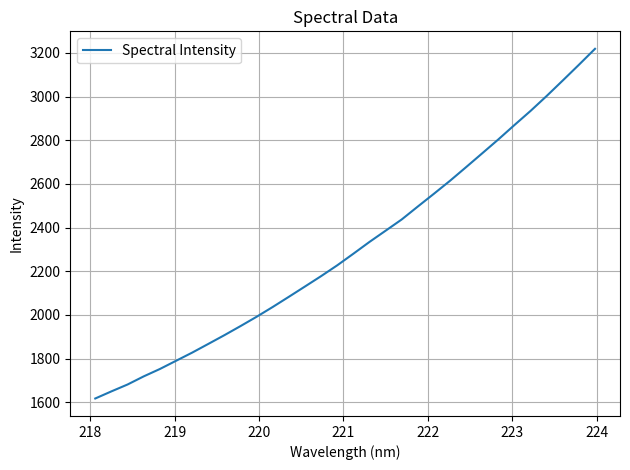

What is the minimum value shown in the chart?

1617.4